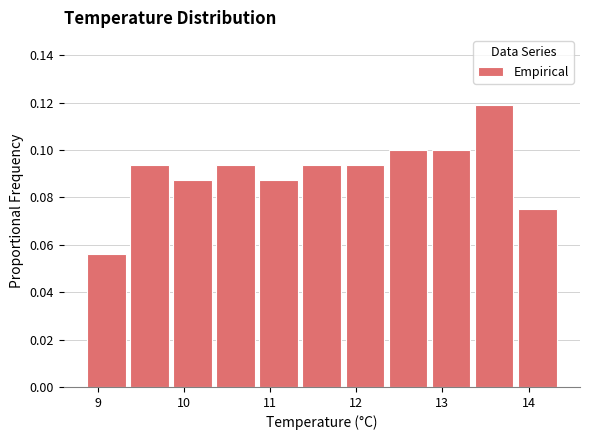

Reading left to right, transcribe this chart: for each bar, give the range it covers on the x-axis and its height. Neither the bar edges nor the heights are printed on the chart, so give them approximately, as read against the axes.

8.85 to 9.35: 0.056
9.35 to 9.85: 0.094
9.85 to 10.35: 0.088
10.35 to 10.85: 0.094
10.85 to 11.35: 0.088
11.35 to 11.85: 0.094
11.85 to 12.35: 0.094
12.35 to 12.85: 0.100
12.85 to 13.35: 0.100
13.35 to 13.85: 0.118
13.85 to 14.35: 0.076